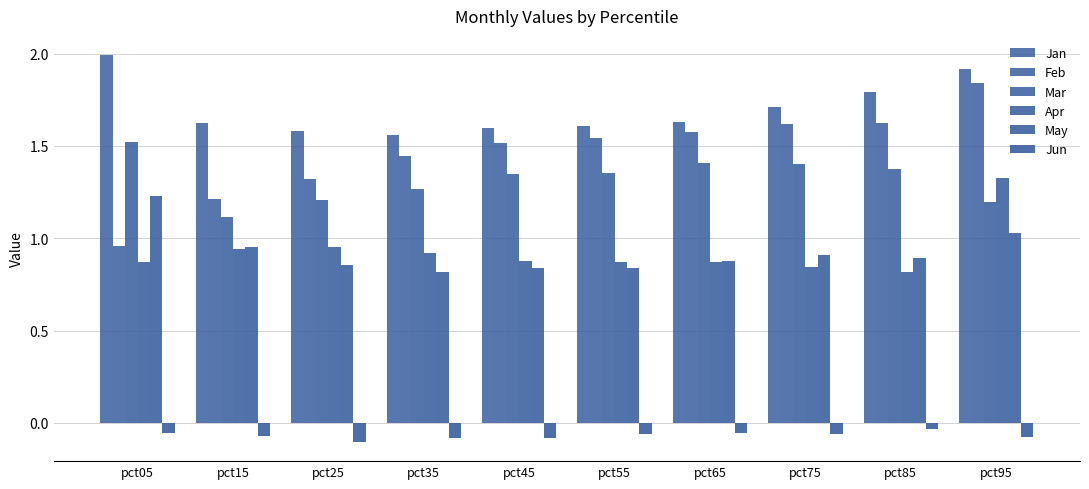

How many values in the Feb series are below 1?

1